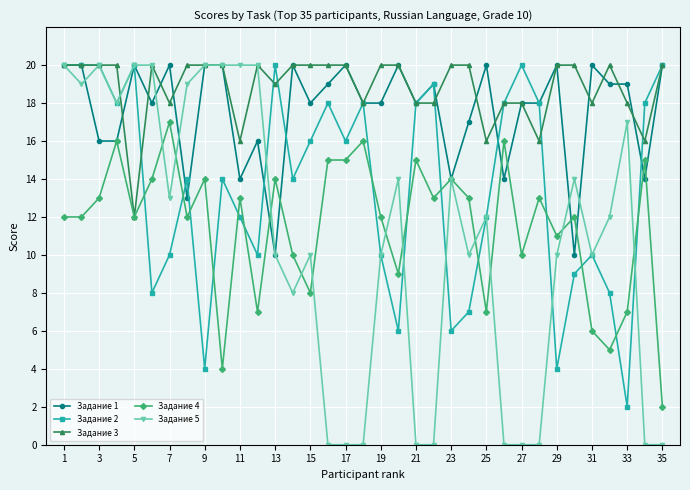

What is the average value of the Задание 1 series?

18